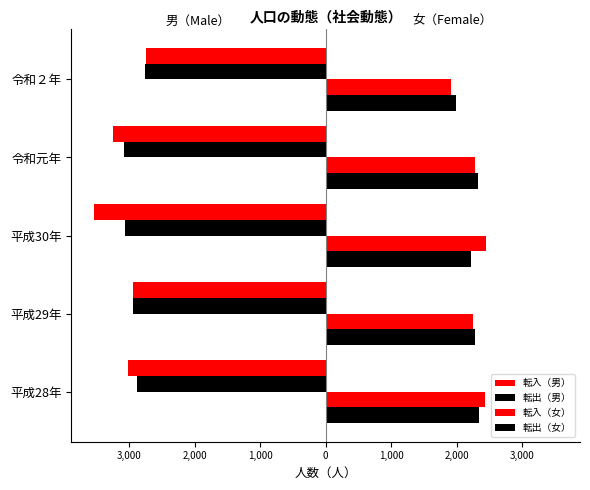

What is the average value of the 転入（女） series?

2266